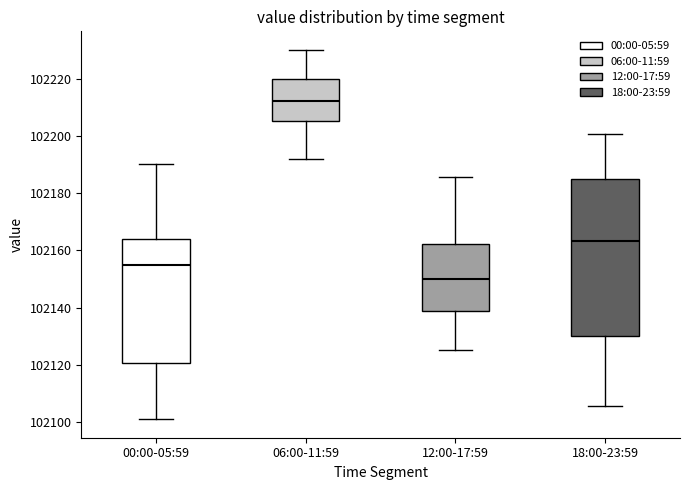

Reading left to right, read every box against the y-axis: the position of its median line, the range the box covers, and the ends of its whiskers. The values are not printed on the chart, so give them approximately, as read against the axis.

00:00-05:59: median 102154, box 102120 to 102164, whiskers 102102 to 102190
06:00-11:59: median 102212, box 102206 to 102220, whiskers 102192 to 102230
12:00-17:59: median 102150, box 102138 to 102162, whiskers 102126 to 102186
18:00-23:59: median 102164, box 102130 to 102184, whiskers 102106 to 102200